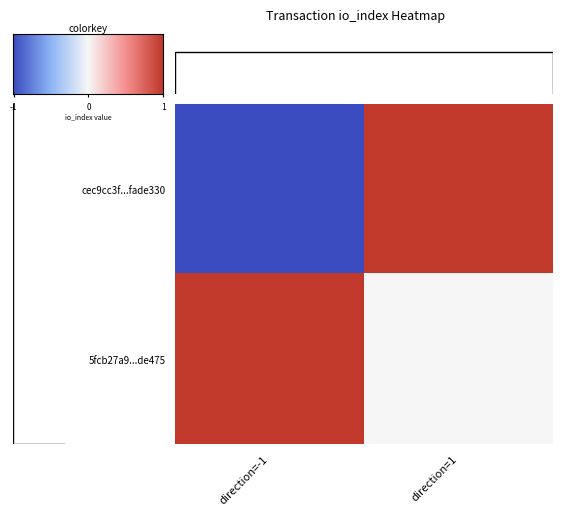

Rank the series at 1 from highest to lowest value.

cec9cc3f91ec26666c32baf1d4fdecf7fade330, 5fcb27a9942edf55b0692548bd33ff9f27de475